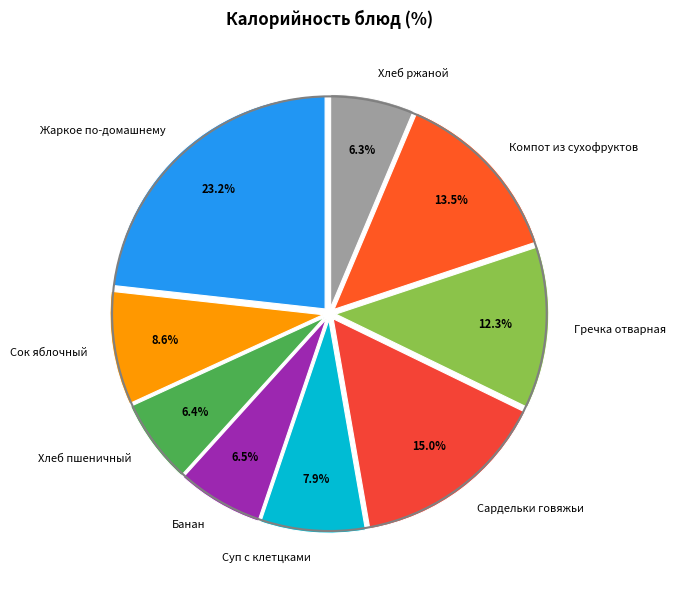

Is there a majority slice in this chart?

No